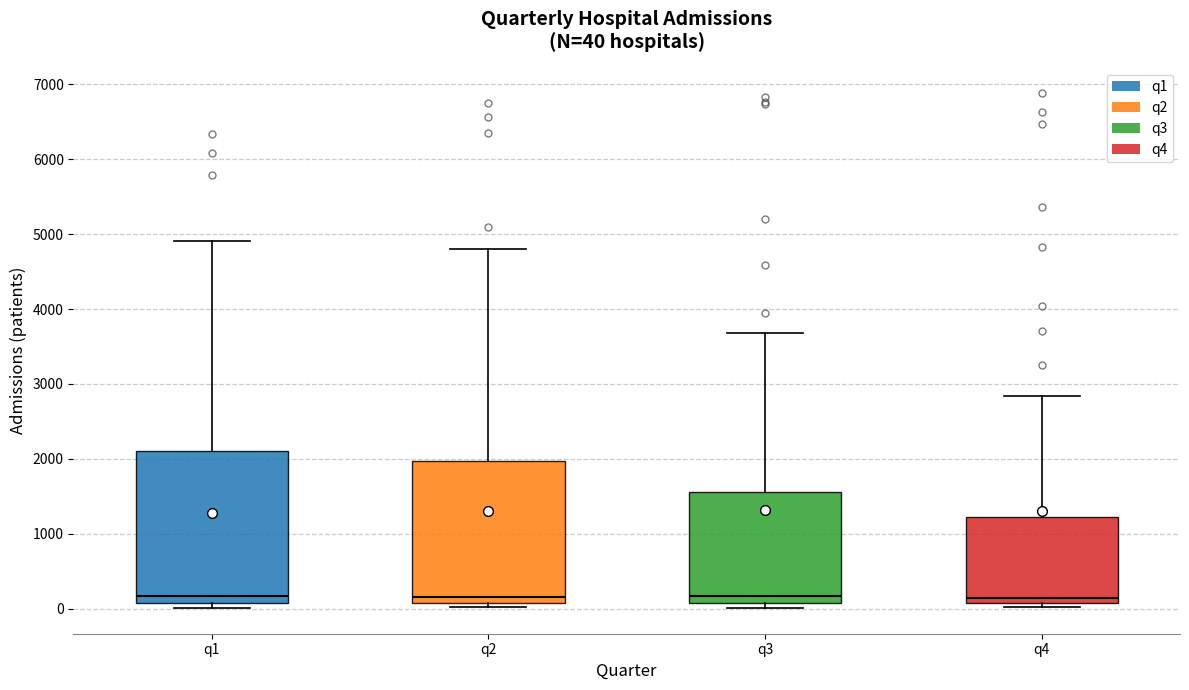

Comparing the boxes themselves (not the whiskers), which one is the tallest?

q1